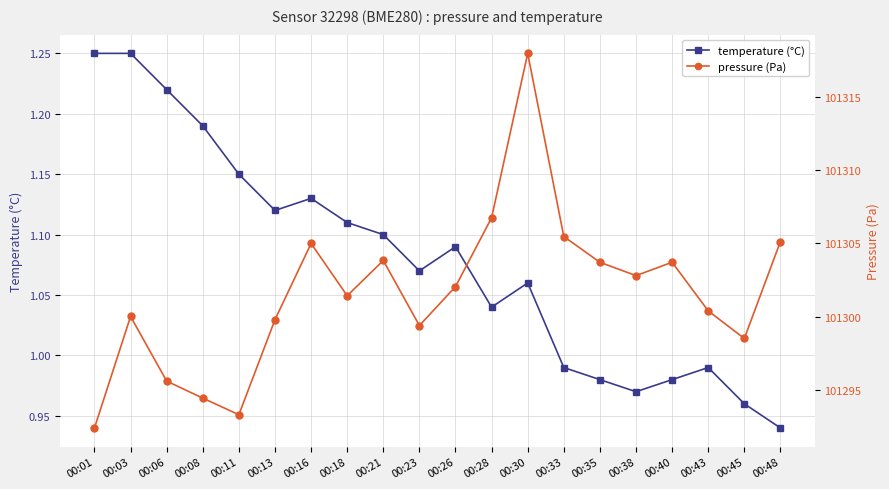

What is the sum of the pressure (Pa) values at 00:13 and 00:33?

202605.3